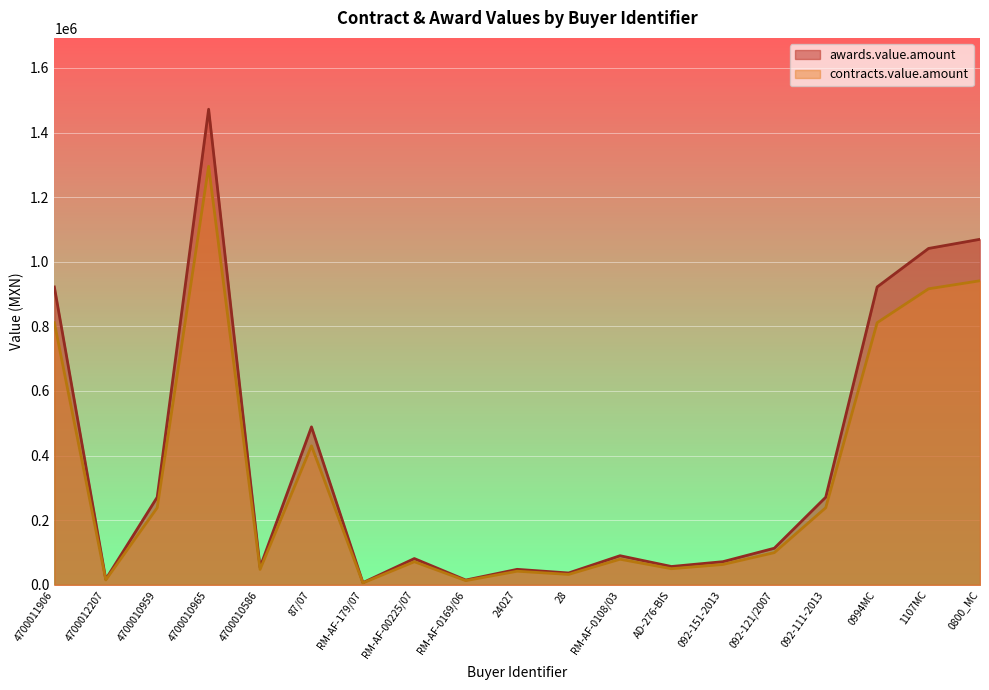

Which series has the largest total across all categories?

awards.value.amount